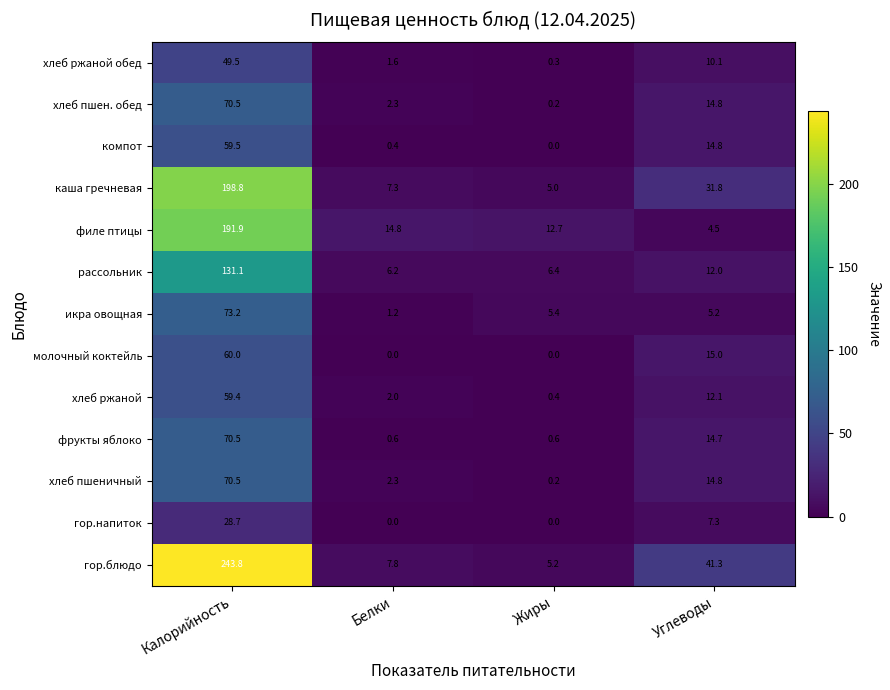

What is the difference between the second highest and second lowest values in the хлеб пшеничный series?

12.5